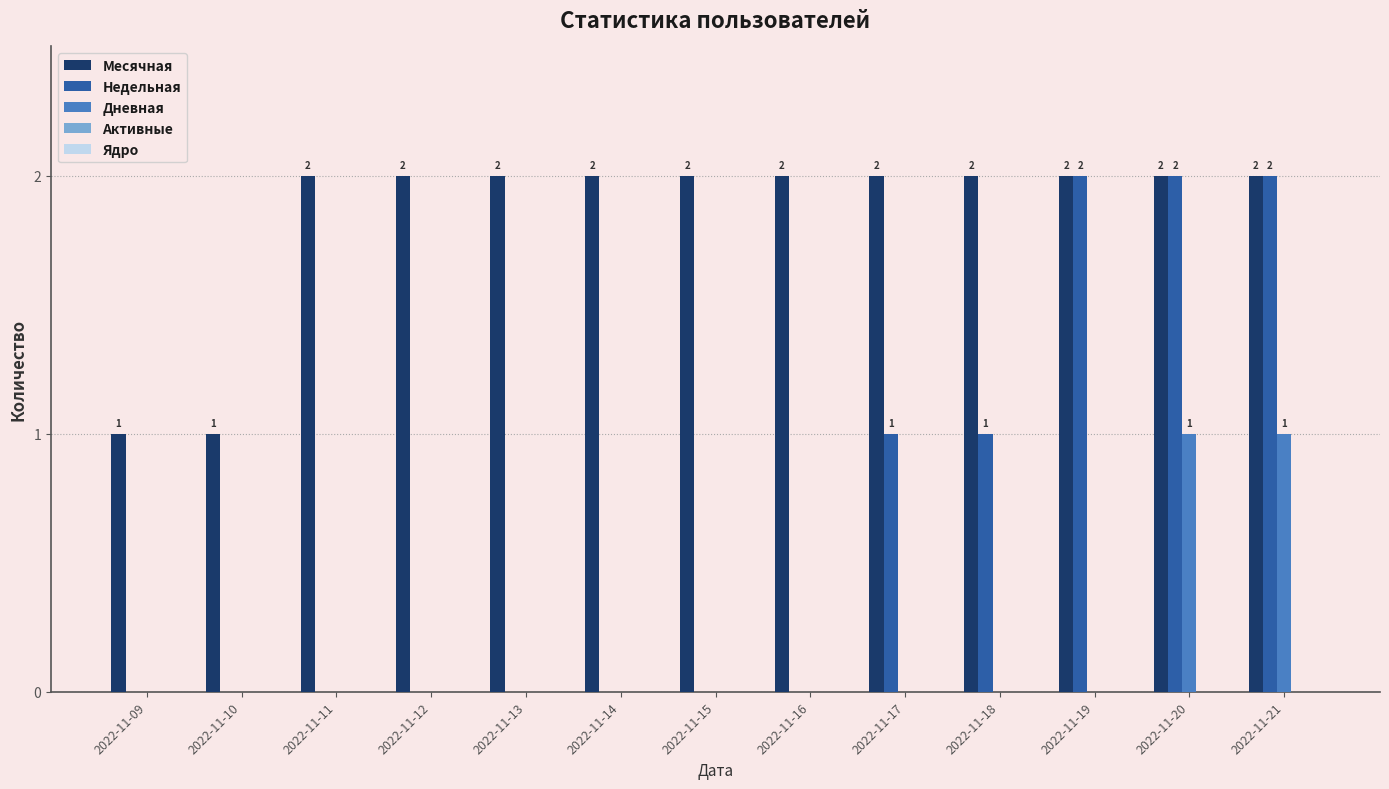

What is the sum of the Месячная values at 2022-11-12 and 2022-11-10?

3